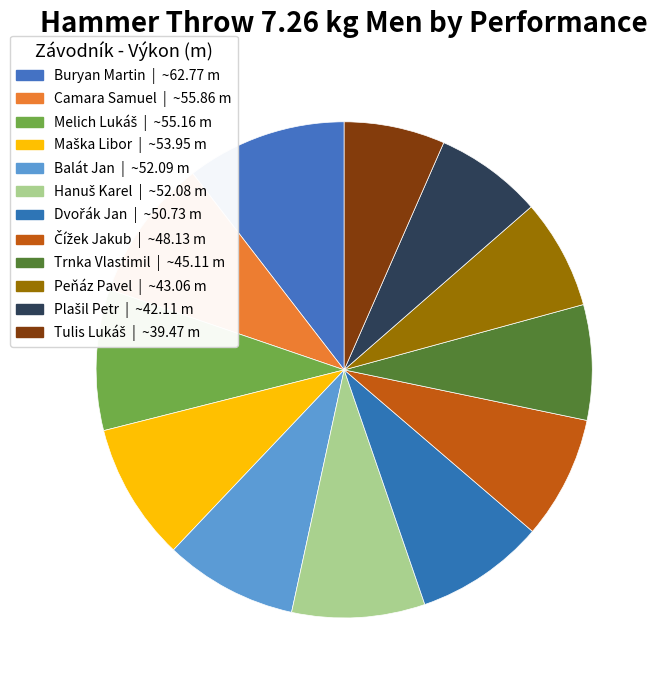

To the nearest percent, what is the combined percentage of Hanuš Karel and Buryan Martin?

19%